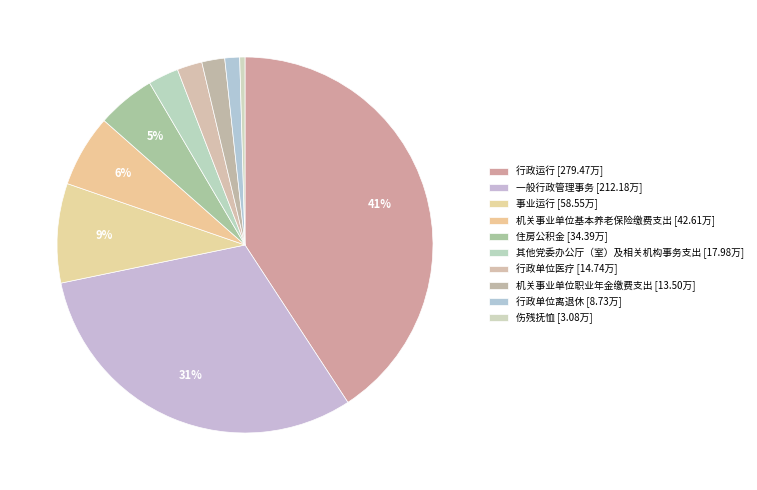

Which has a higher value, 行政运行 or 机关事业单位职业年金缴费支出?

行政运行